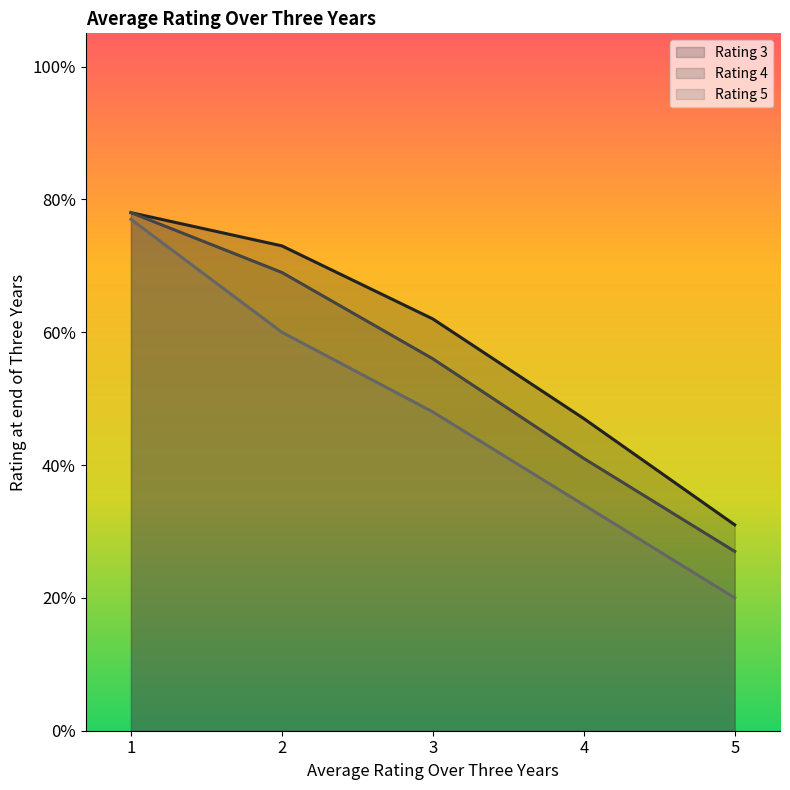

List the series in order of their peak value, lowest first.

Rating 5, Rating 3, Rating 4